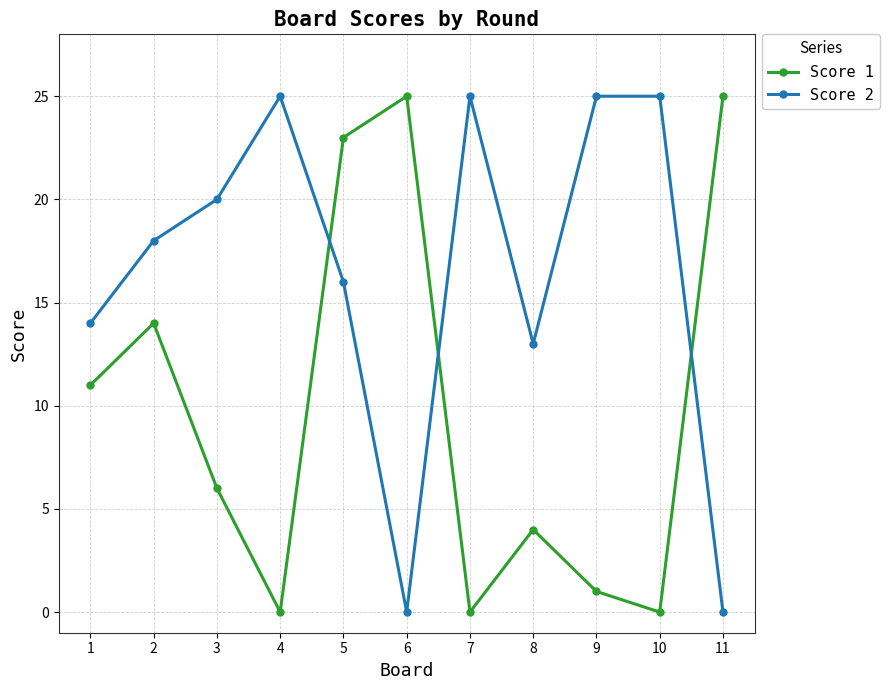

Where is the first local minimum for Score 1?

4